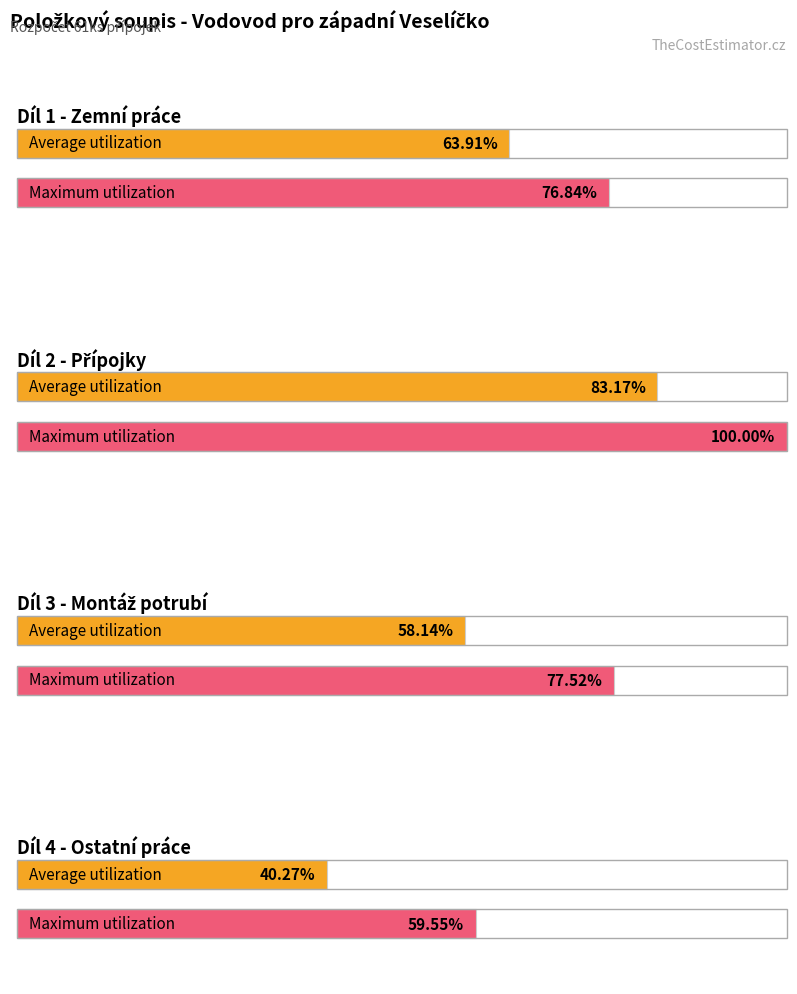

How many bars are there in each group?

2